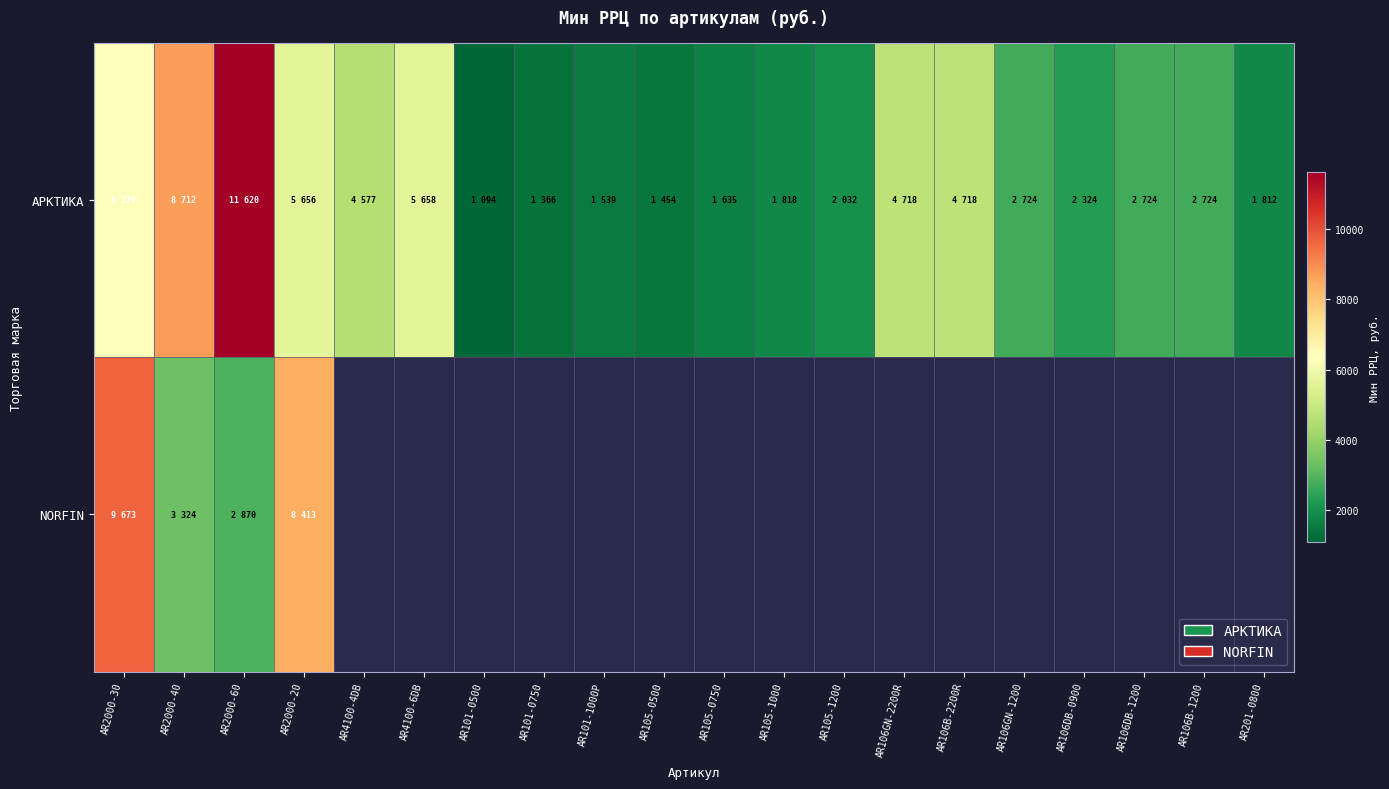

Which has a higher value, AR106GN-1200 or AR106GN-2200R?

AR106GN-2200R